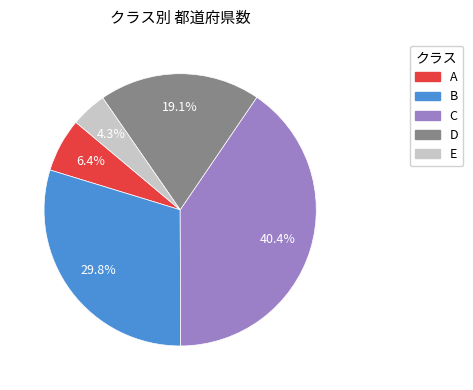

Which has a higher value, C or E?

C